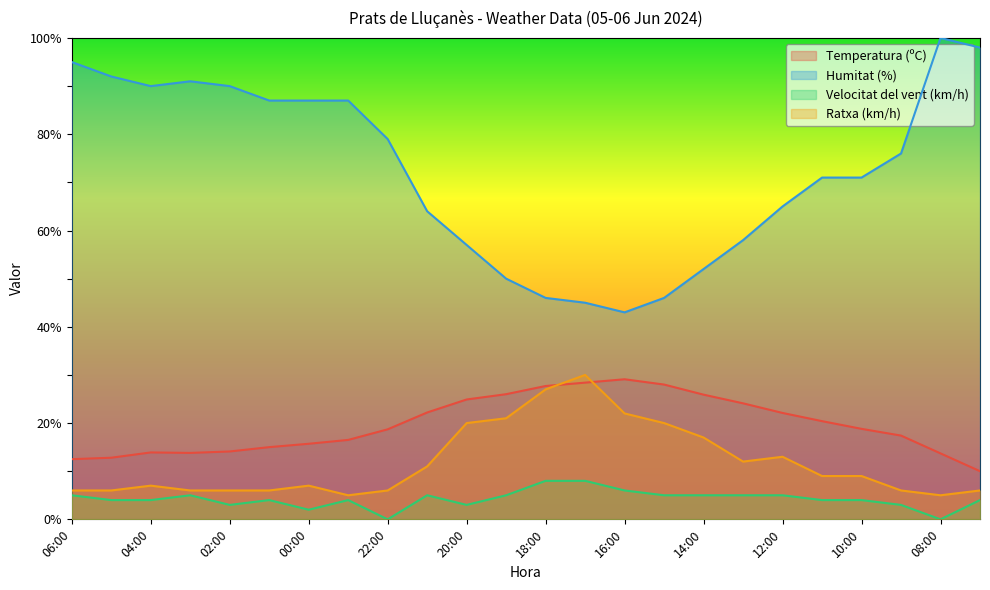

What is the label of the 9th point from the right?

15:00